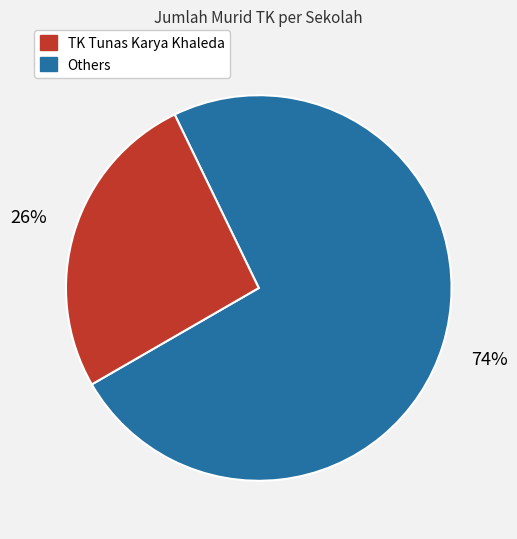

Is there any slice that represents more than half of the pie?

Yes